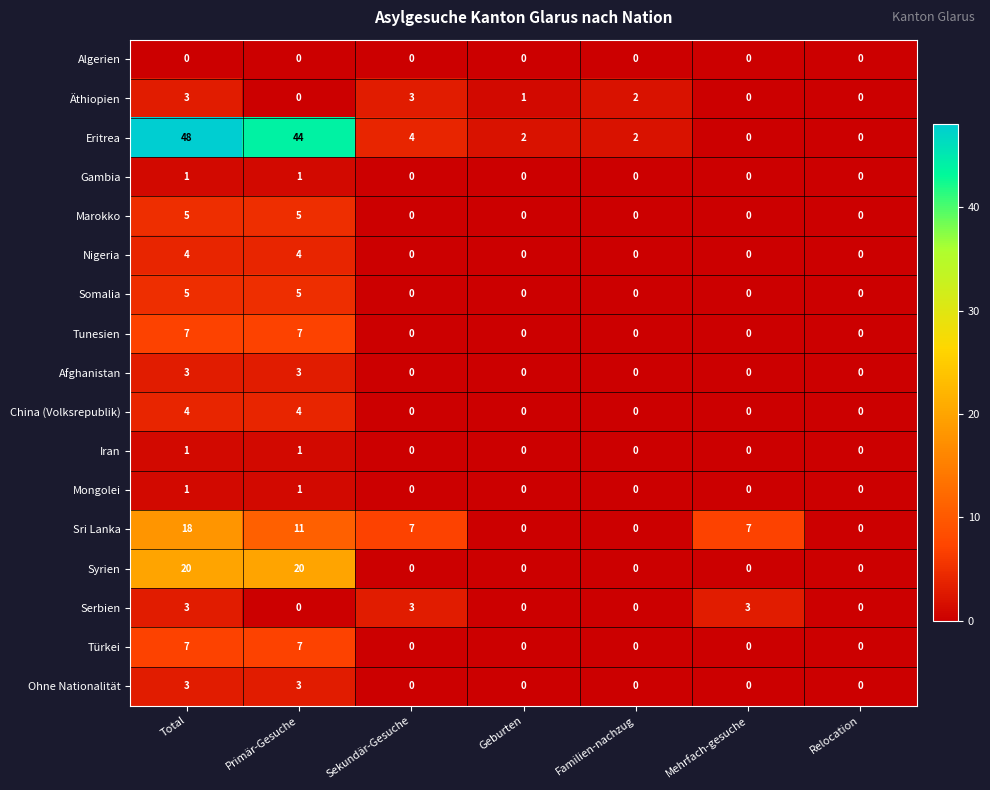

How many Nigeria values are between 0 and 4?

7